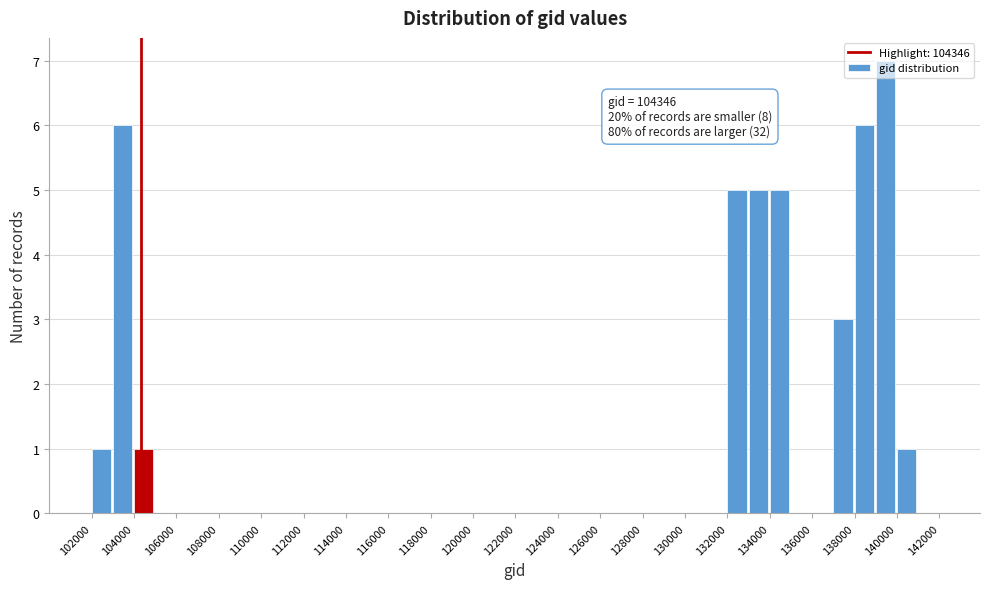

Which range on the x-axis has the tallest bar?

139000 to 140000